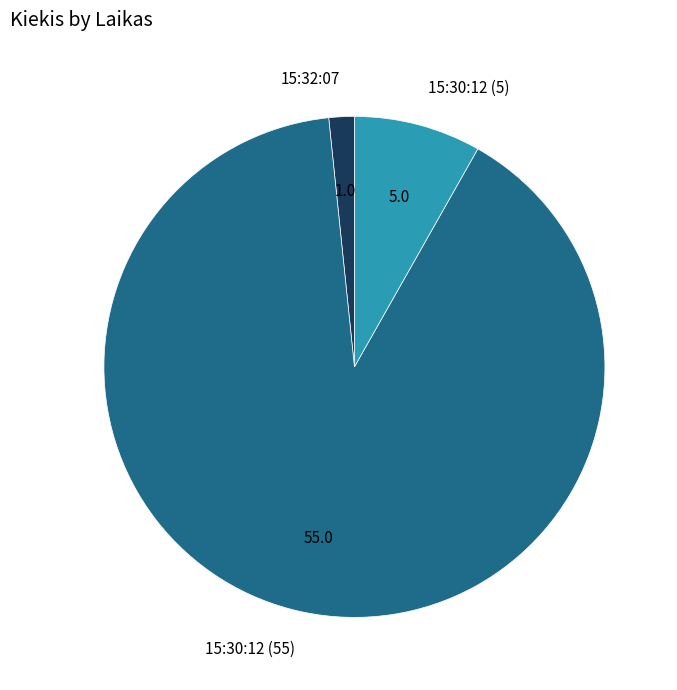

How many segments does this pie chart have?

3